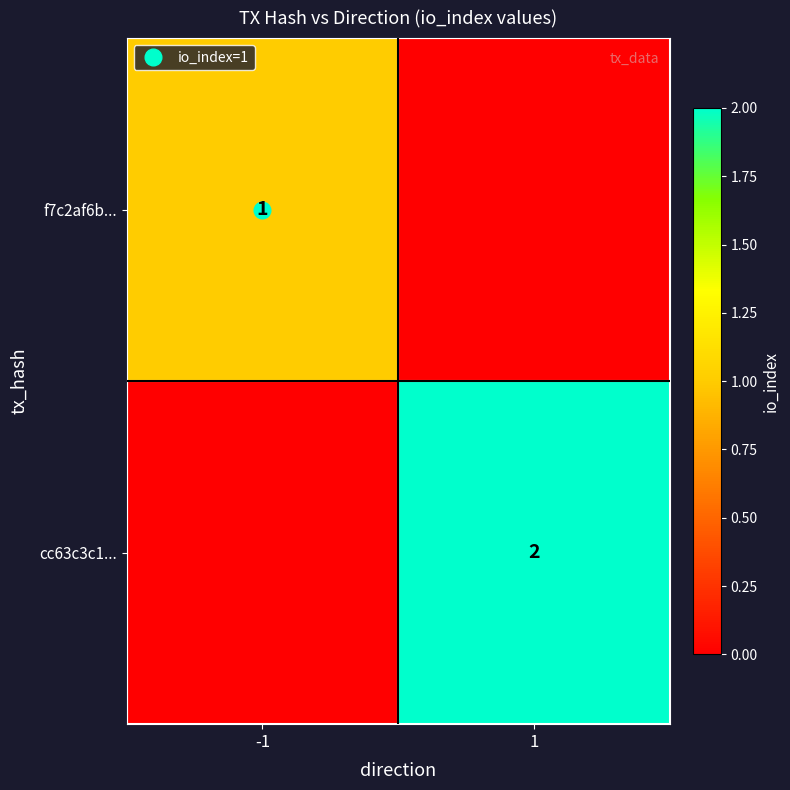

Which series has the widest spread of values?

cc63c3c1...